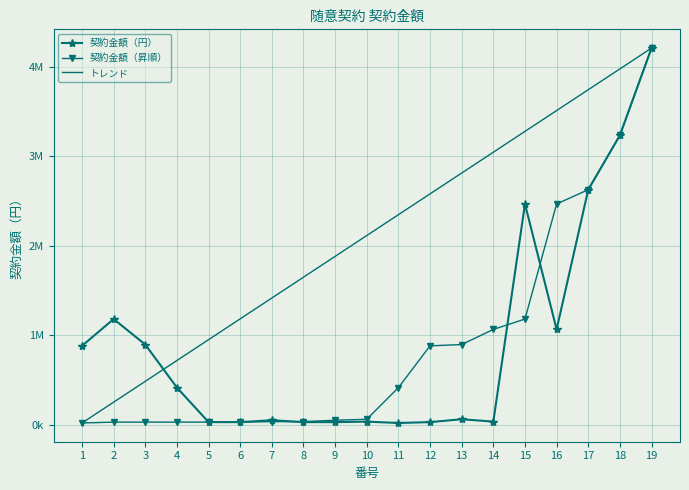

Is it true that トレンド equals 1295628.7 at 16?

False